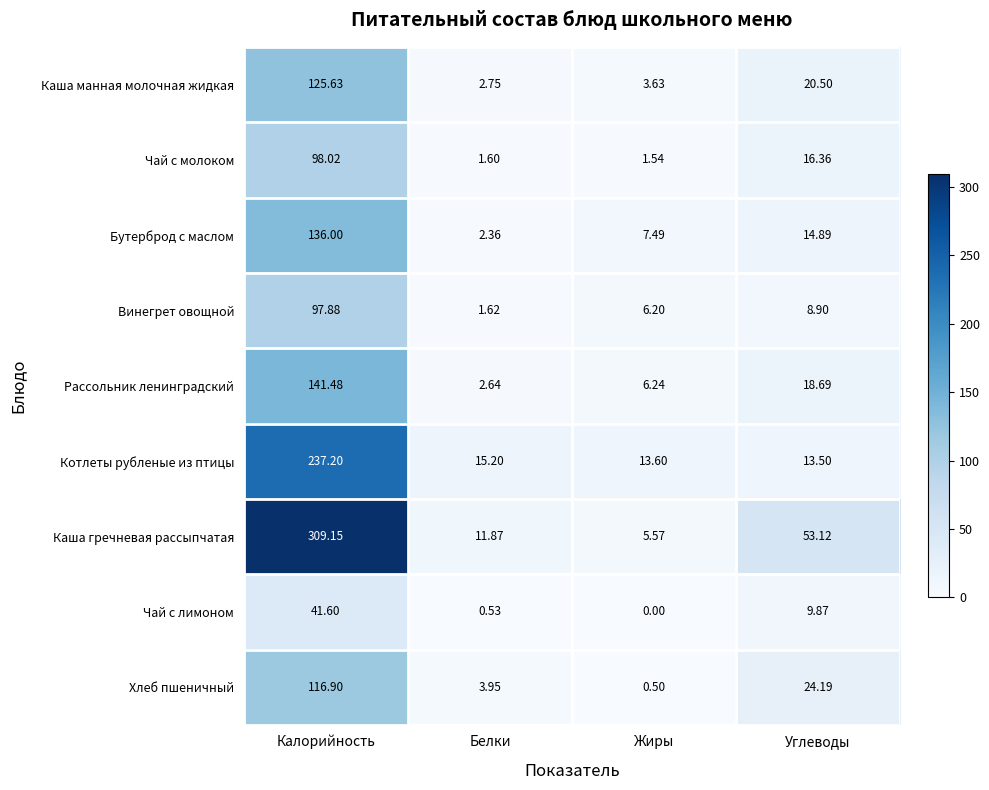

Which series has the widest spread of values?

Каша гречневая рассыпчатая